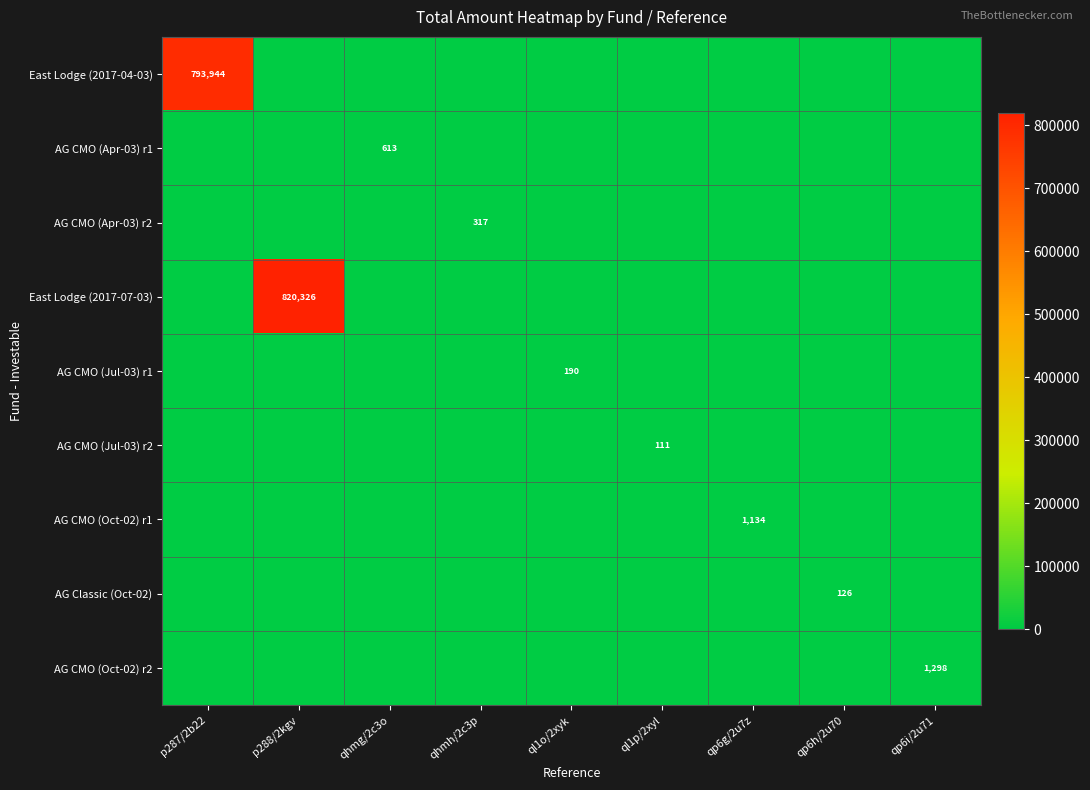

The value of AG CMO (Oct-02) r1 at qp6g/2u7z is 1134. True or false?

True